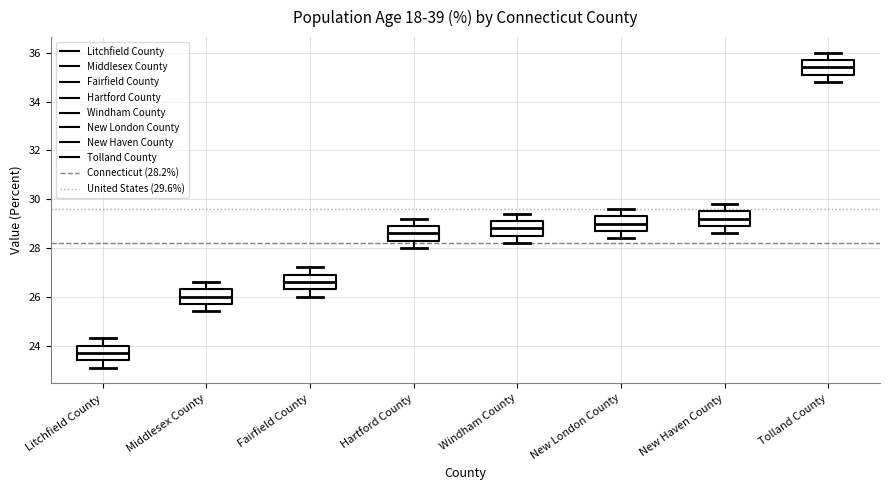

Reading left to right, read every box against the y-axis: the position of its median line, the range the box covers, and the ends of its whiskers. The values are not printed on the chart, so give them approximately, as read against the axis.

Litchfield County: median 23.8, box 23.4 to 24.0, whiskers 23.2 to 24.4
Middlesex County: median 26.0, box 25.8 to 26.4, whiskers 25.4 to 26.6
Fairfield County: median 26.6, box 26.4 to 27.0, whiskers 26.0 to 27.2
Hartford County: median 28.6, box 28.4 to 29.0, whiskers 28.0 to 29.2
Windham County: median 28.8, box 28.6 to 29.2, whiskers 28.2 to 29.4
New London County: median 29.0, box 28.8 to 29.4, whiskers 28.4 to 29.6
New Haven County: median 29.2, box 29.0 to 29.6, whiskers 28.6 to 29.8
Tolland County: median 35.4, box 35.2 to 35.8, whiskers 34.8 to 36.0